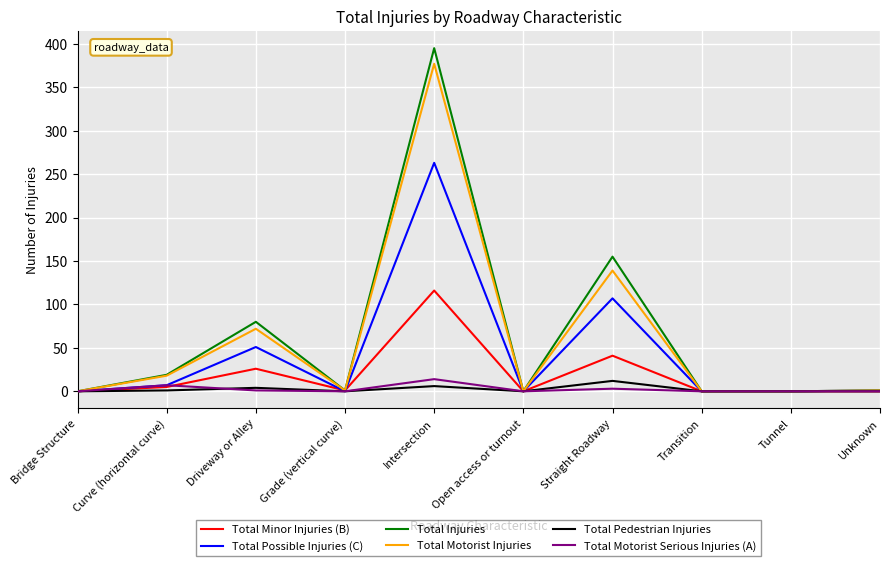

What position from the right is Bridge Structure?

10